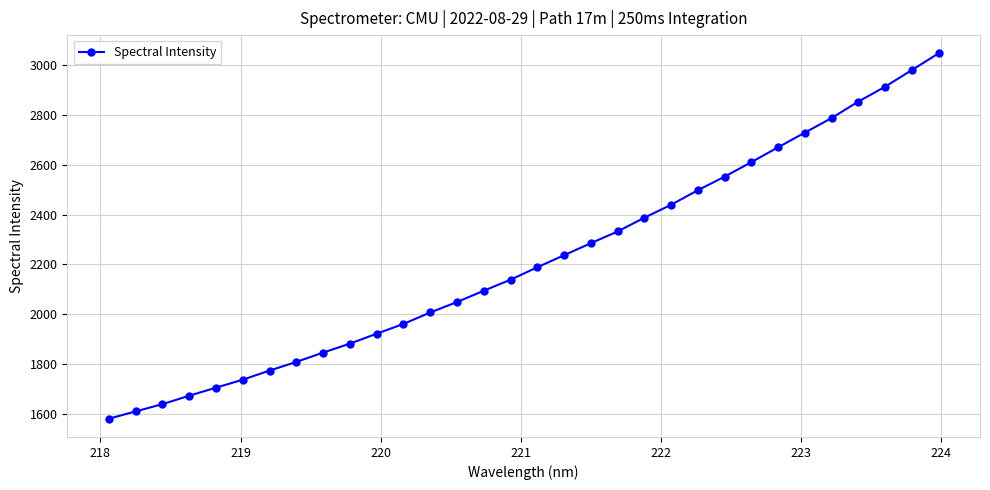

What is the value of the 18th point from the left?

2236.2